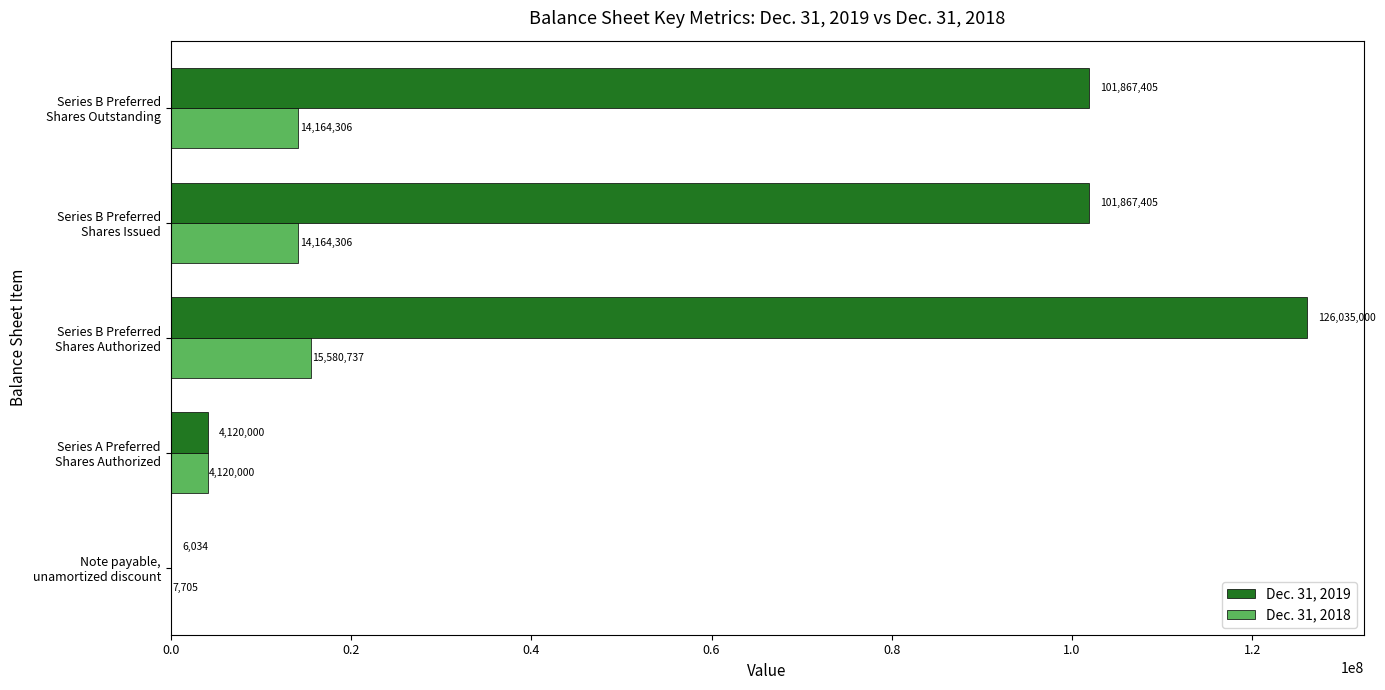

What is the average value of the Dec. 31, 2018 series?

9607411